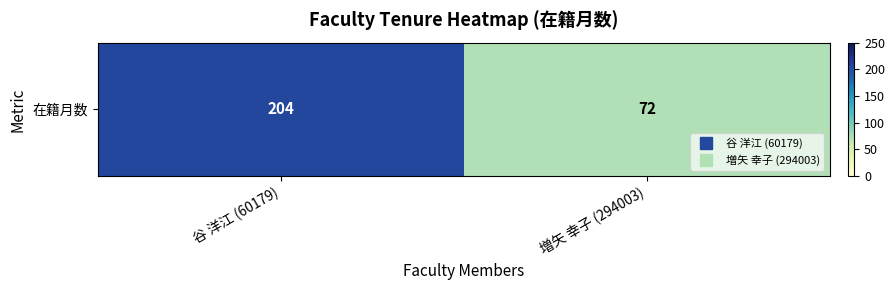

Reading left to right, list all the values displayed in this chart.

204	72